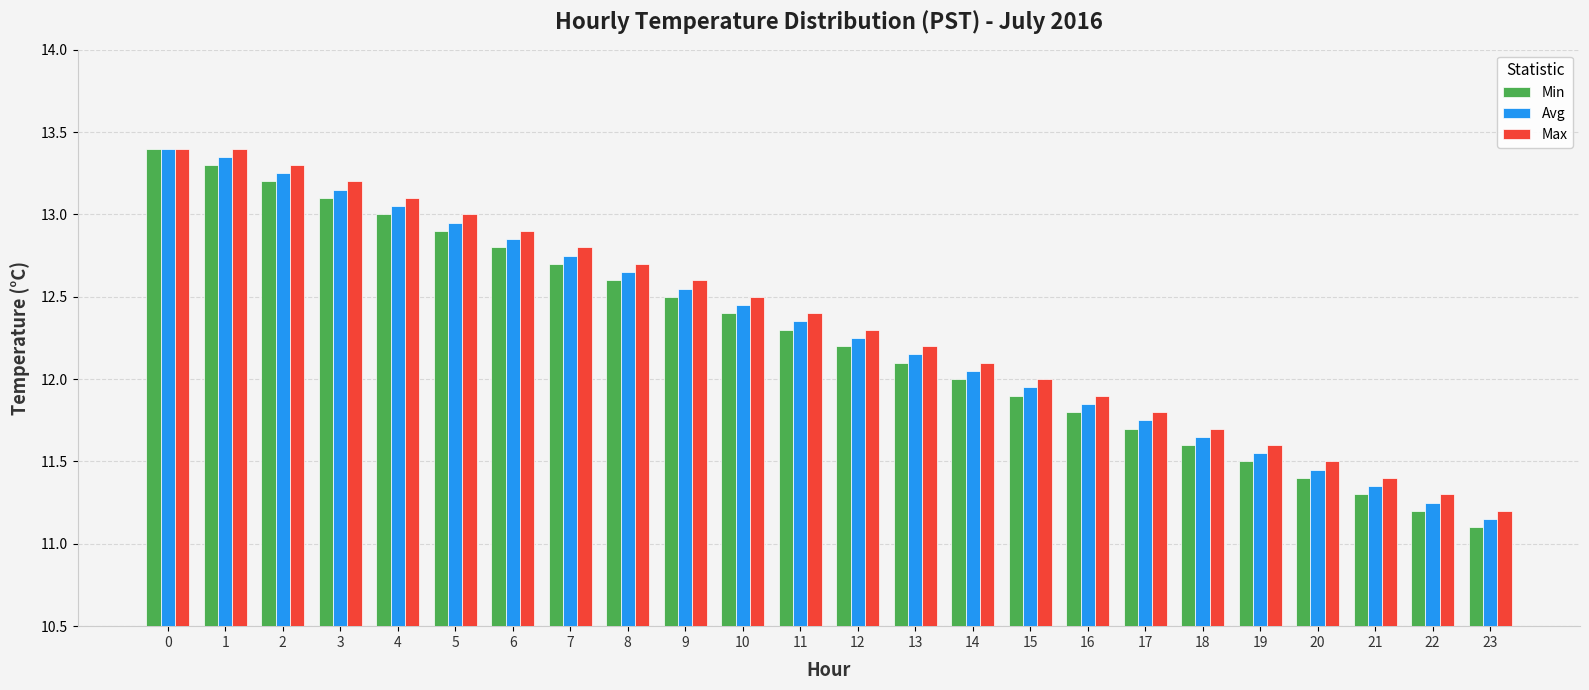

At which category does the chart reach its minimum across all series?

23